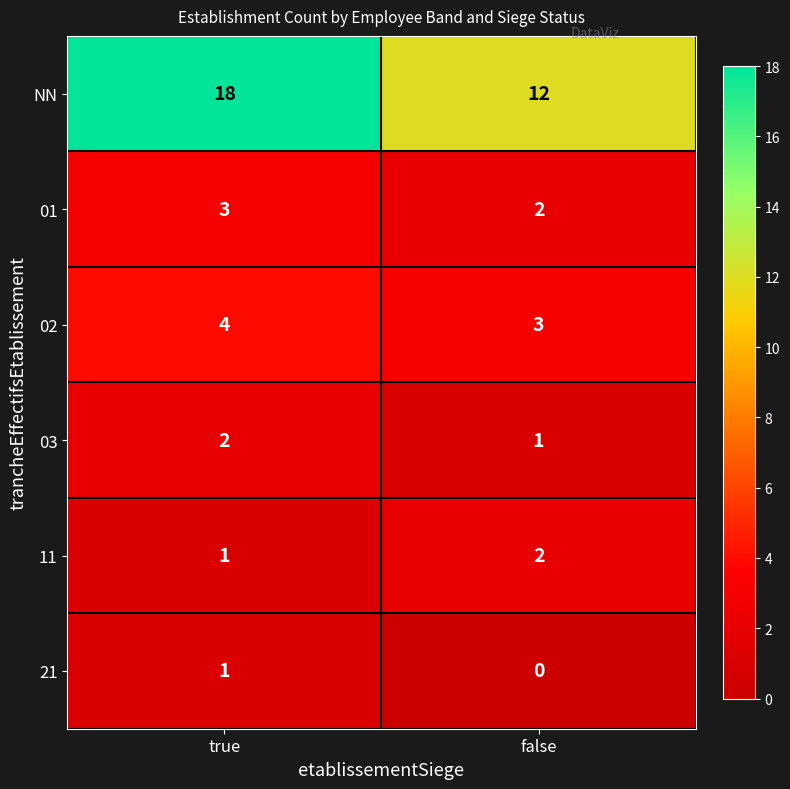

What is the spread (max minus min) of values at false?

12